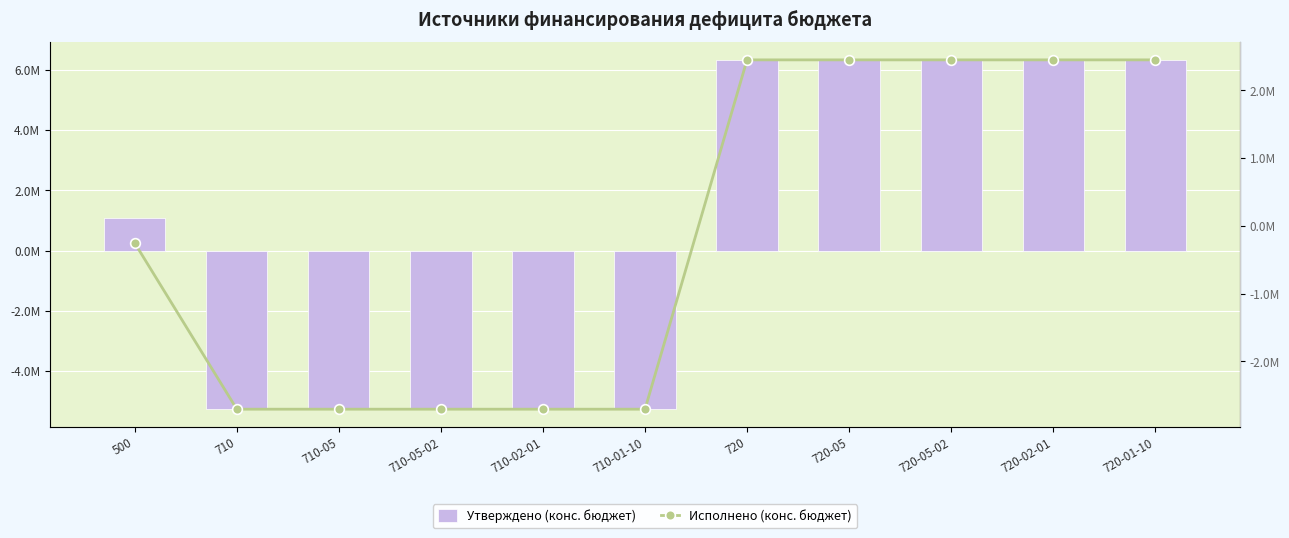

What is the label of the 11th bar from the right?

500